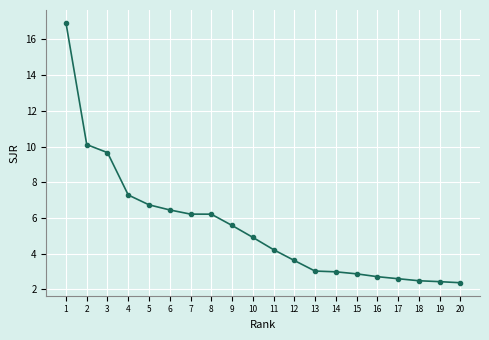

What is the value of the 16th point from the left?

2.7